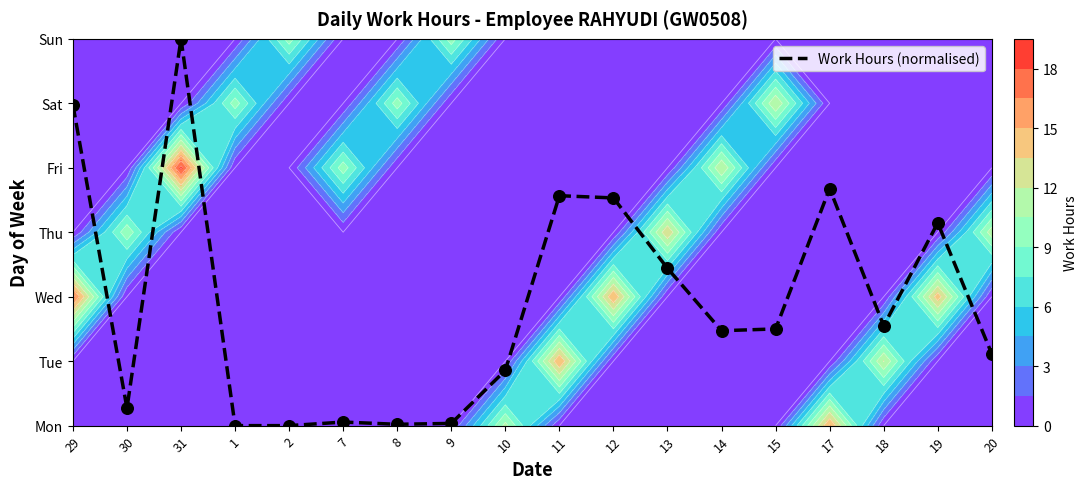

Read the value at 11.

3.6